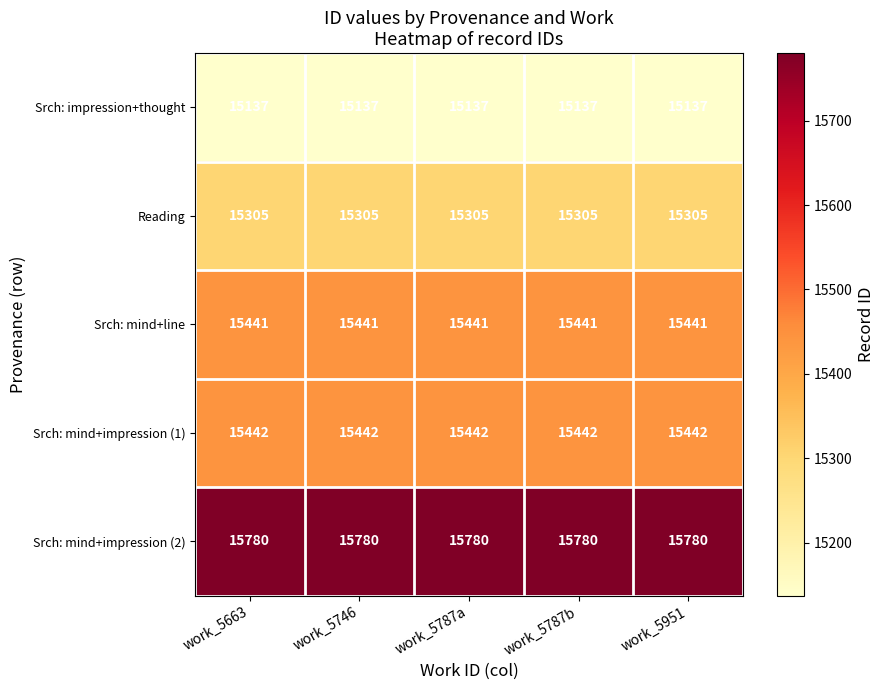

What is the maximum value shown in the chart?

15780